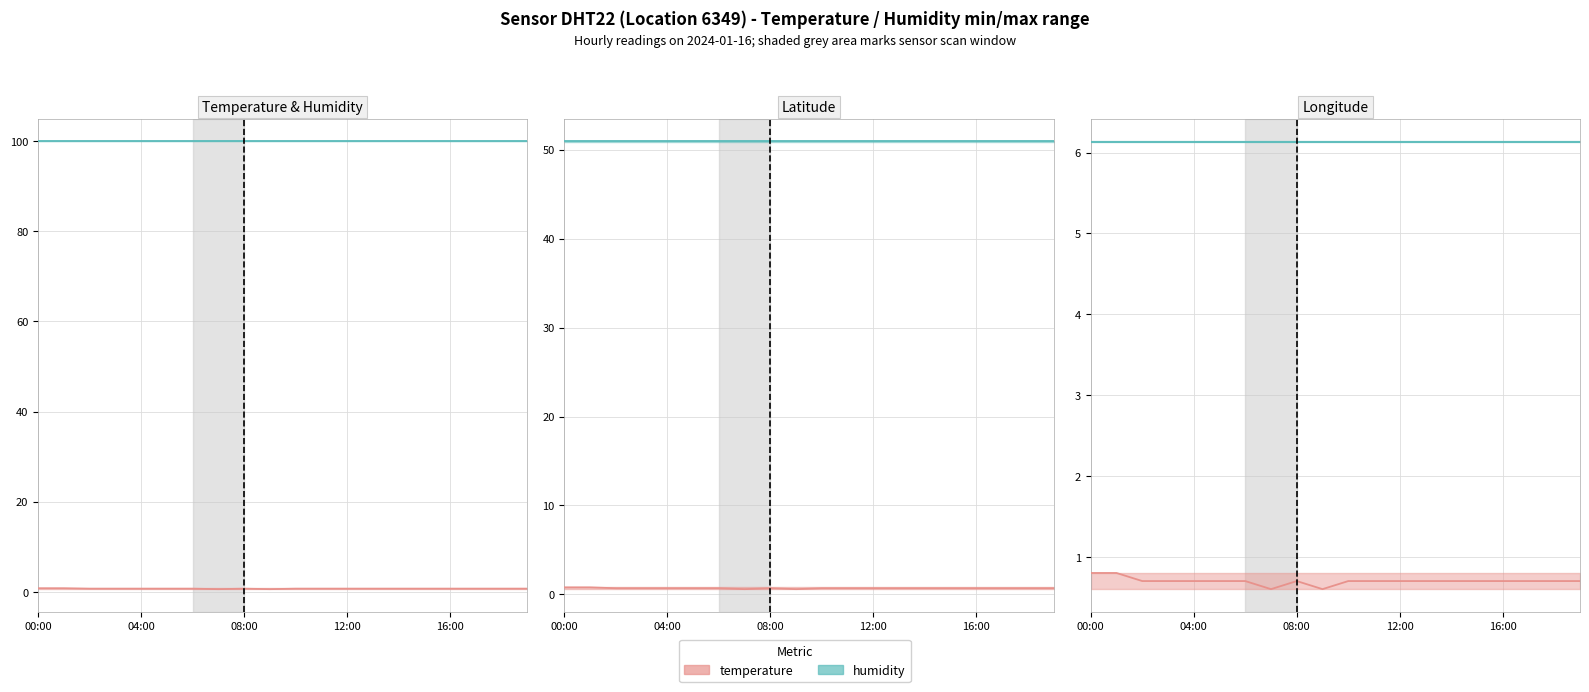

What is the total value across all series at 08:00?

157.6